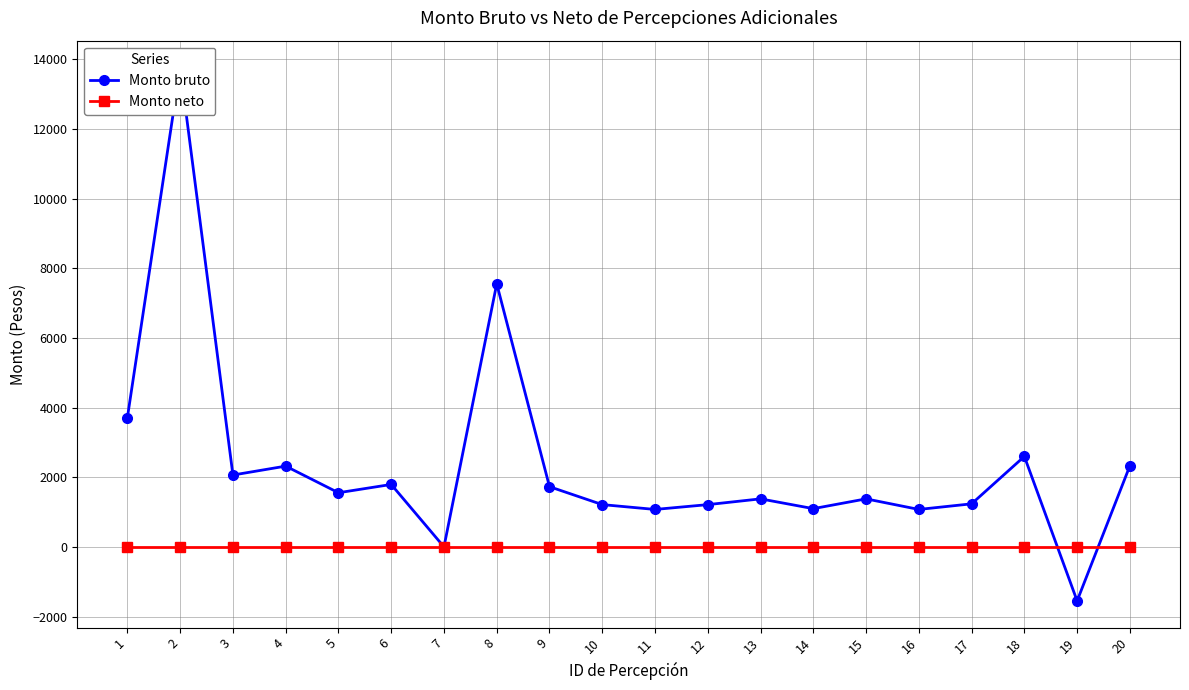

Rank the categories by Monto bruto value from lowest to highest.

19, 7, 11, 16, 14, 12, 10, 17, 13, 15, 5, 9, 6, 3, 4, 20, 18, 1, 8, 2